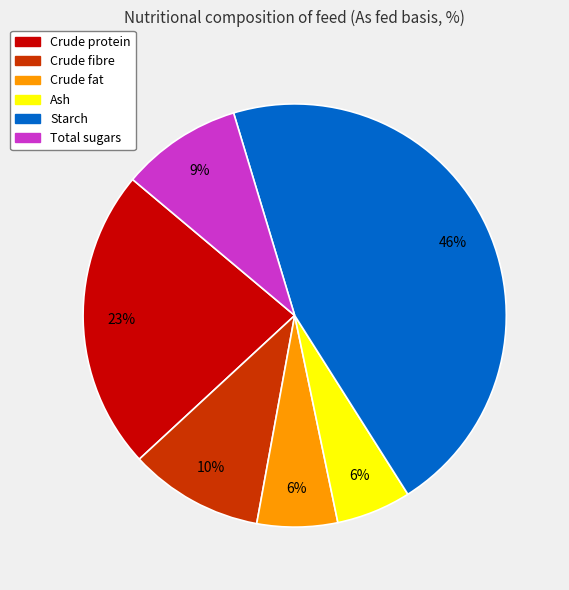

What is the largest slice in the pie chart?

Starch